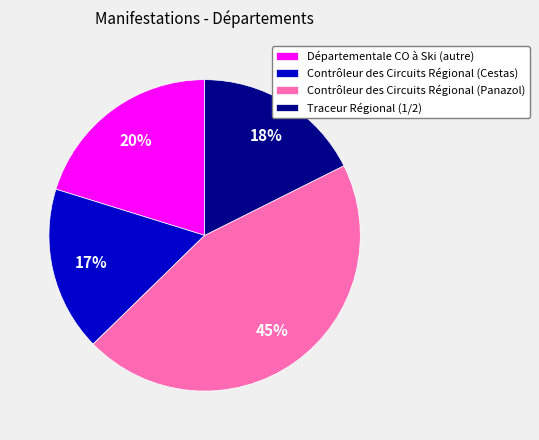

Which has a higher value, Contrôleur des Circuits Régional (Cestas) or Traceur Régional (1/2)?

Traceur Régional (1/2)